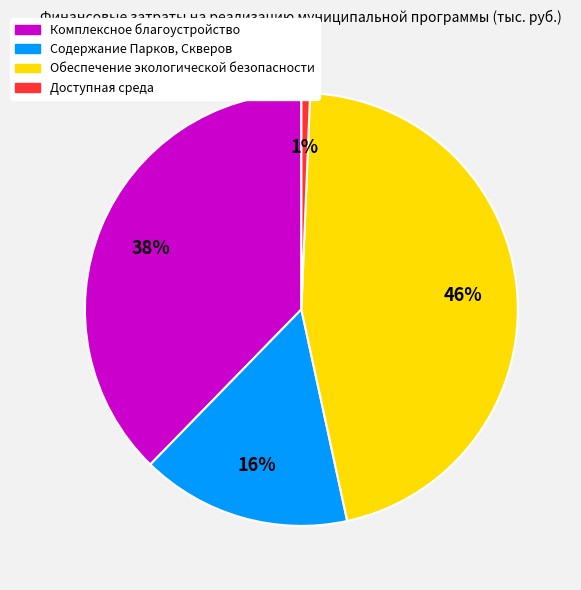

Is Комплексное благоустройство the majority of the pie?

No